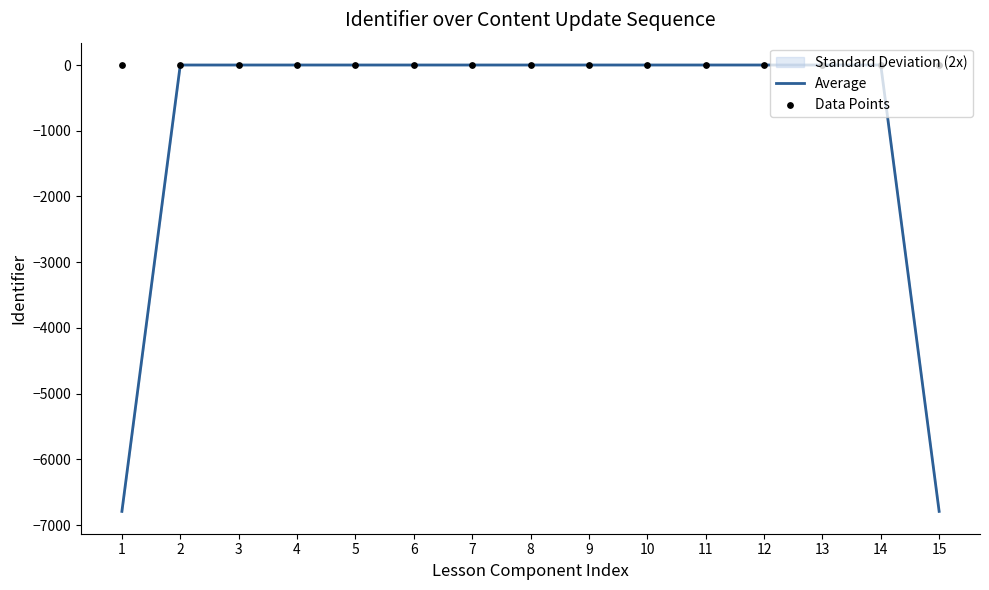

Which series contains the lowest Y value?

Average